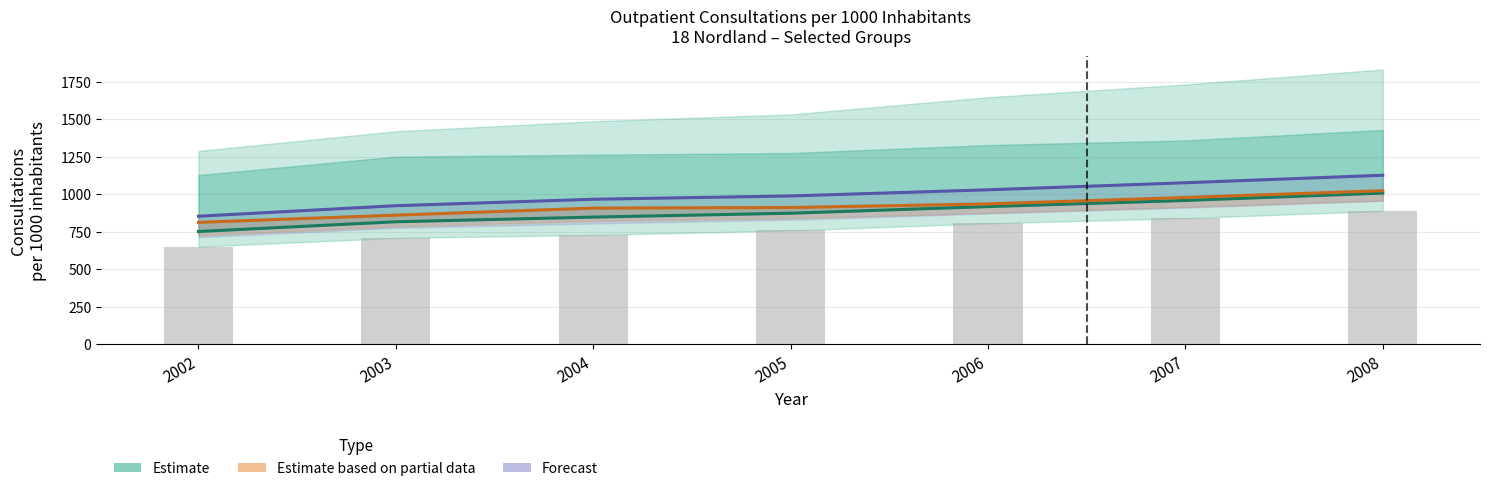

What is the spread (max minus min) of values at 2002?

102